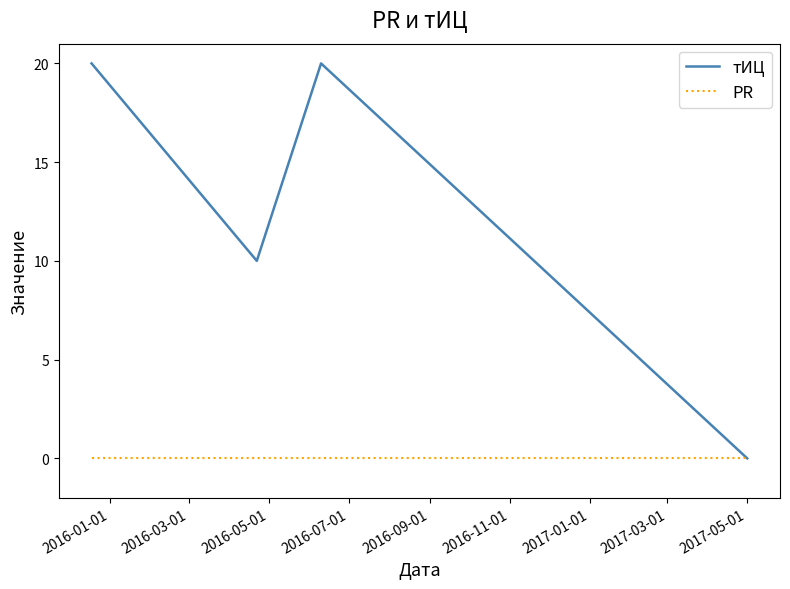

How many тИЦ values are between 10 and 20?

3